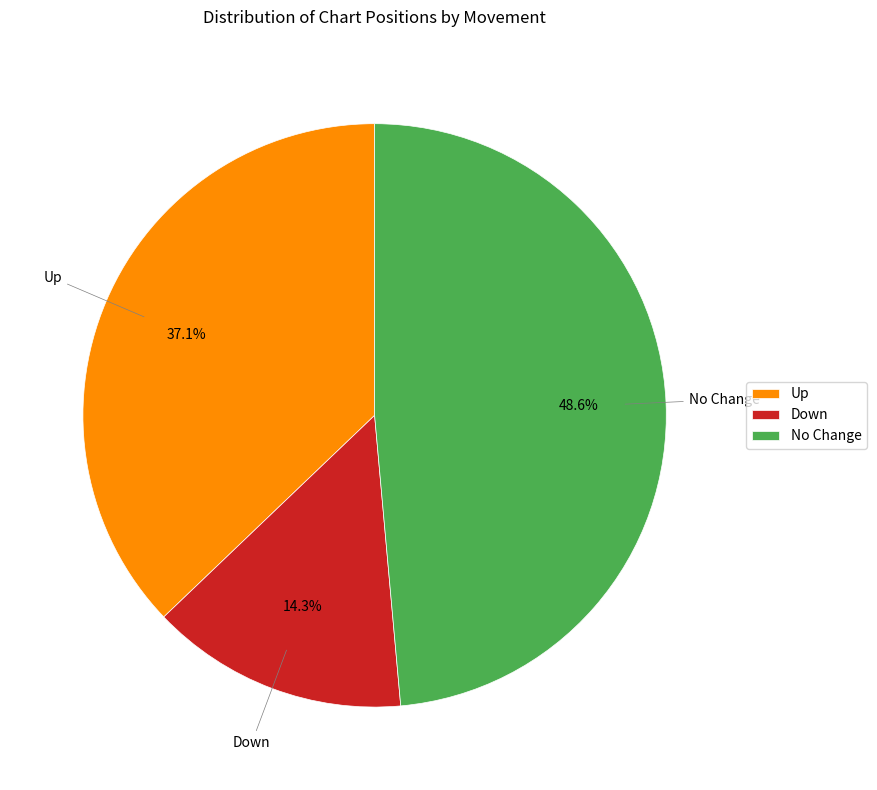

What is the largest slice in the pie chart?

No Change